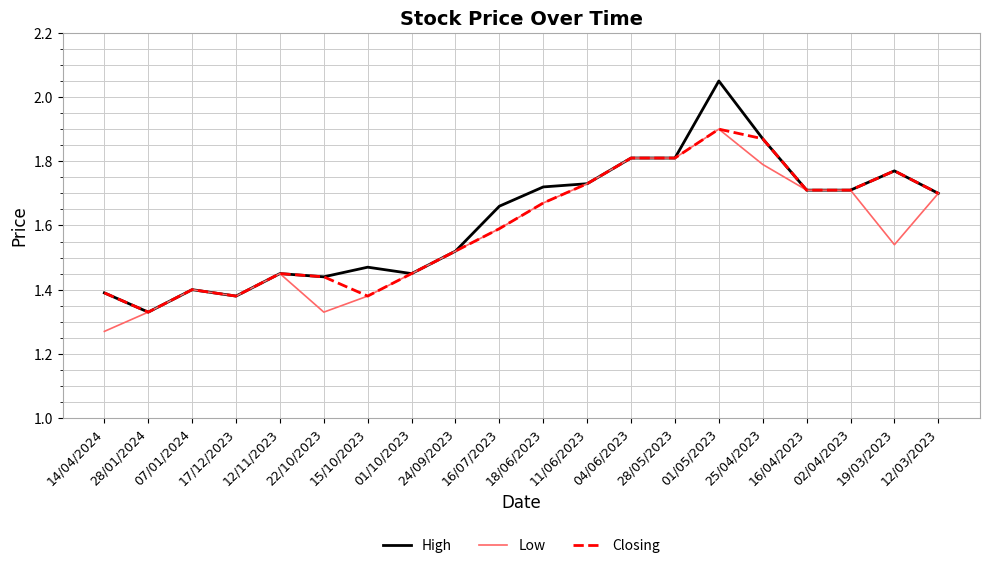

What position from the left is 04/06/2023?

13